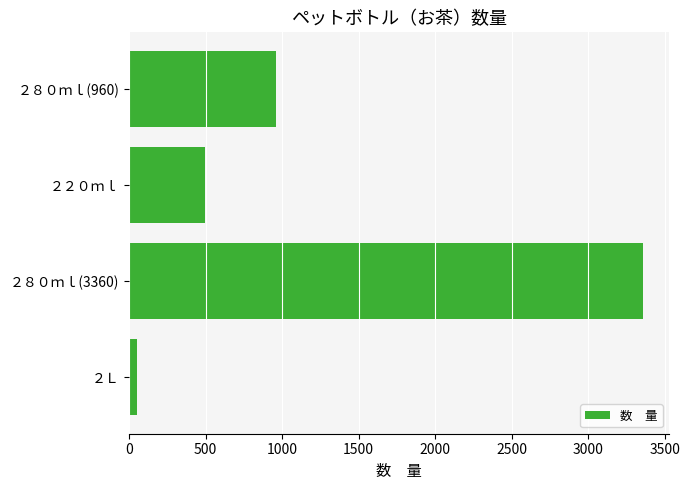

List the labels in order of value, largest first.

２８０ｍｌ(3360), ２８０ｍｌ(960), ２２０ｍｌ, ２Ｌ